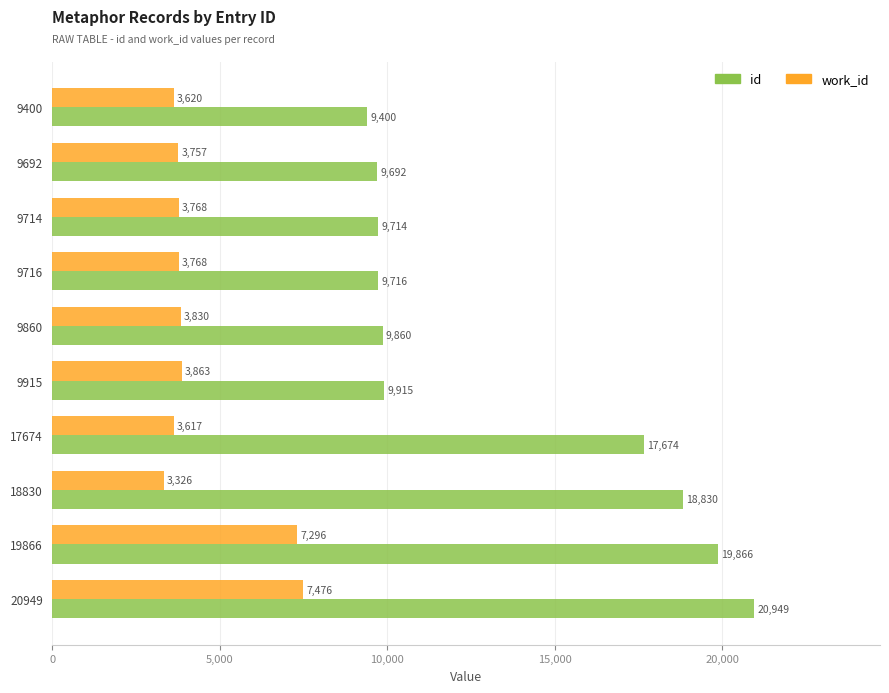

At how many categories does at least one series exceed 14328?

4